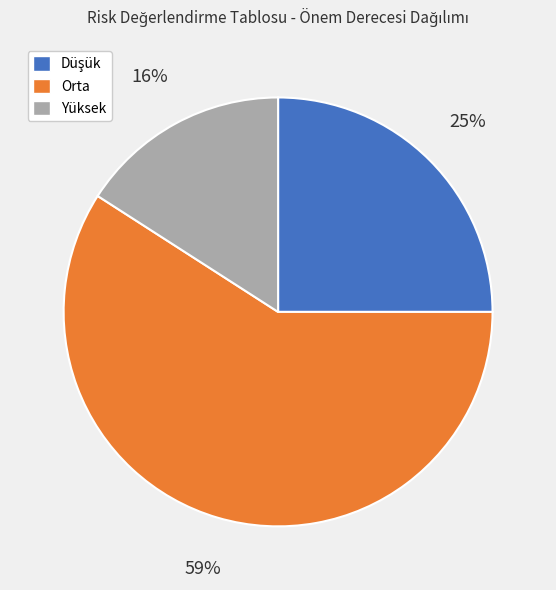

The Orta slice represents 46% of the pie. True or false?

False